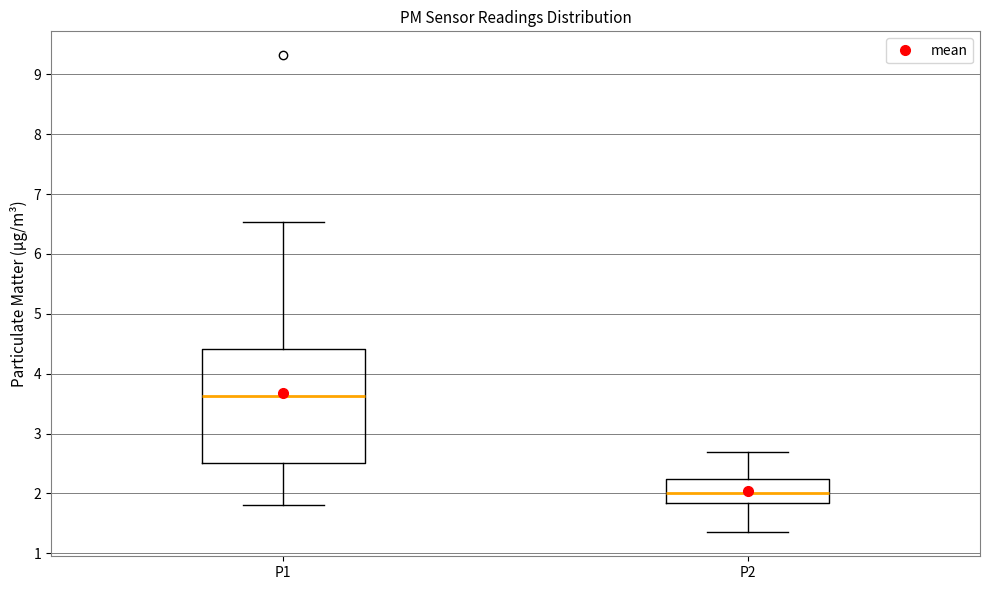

Where does the median line of the box for P2 sit on the y-axis? The values are not printed on the chart, so give them approximately, as read against the axis.

2.0